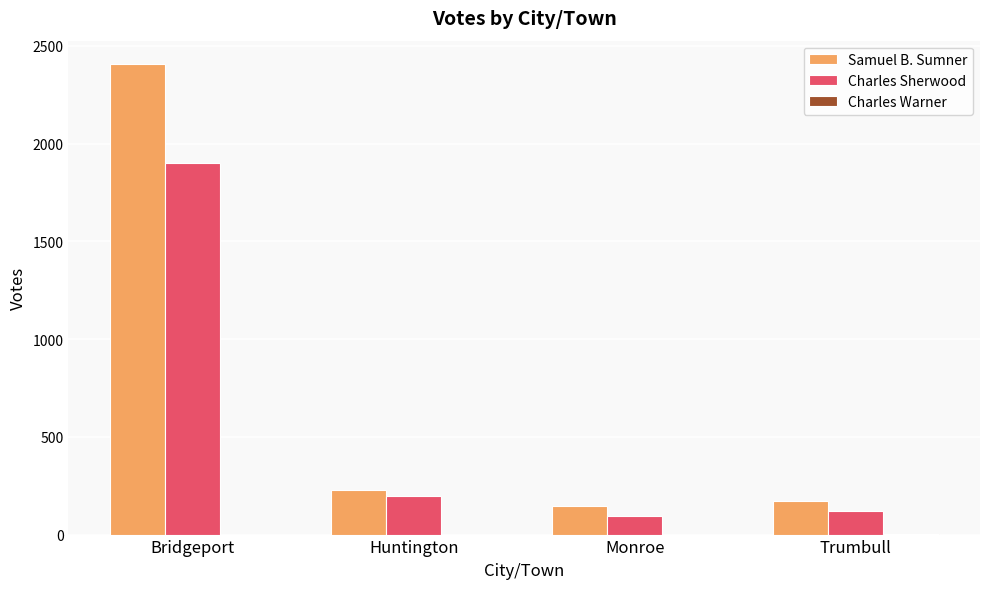

Which category has the highest value in the Samuel B. Sumner series?

Bridgeport